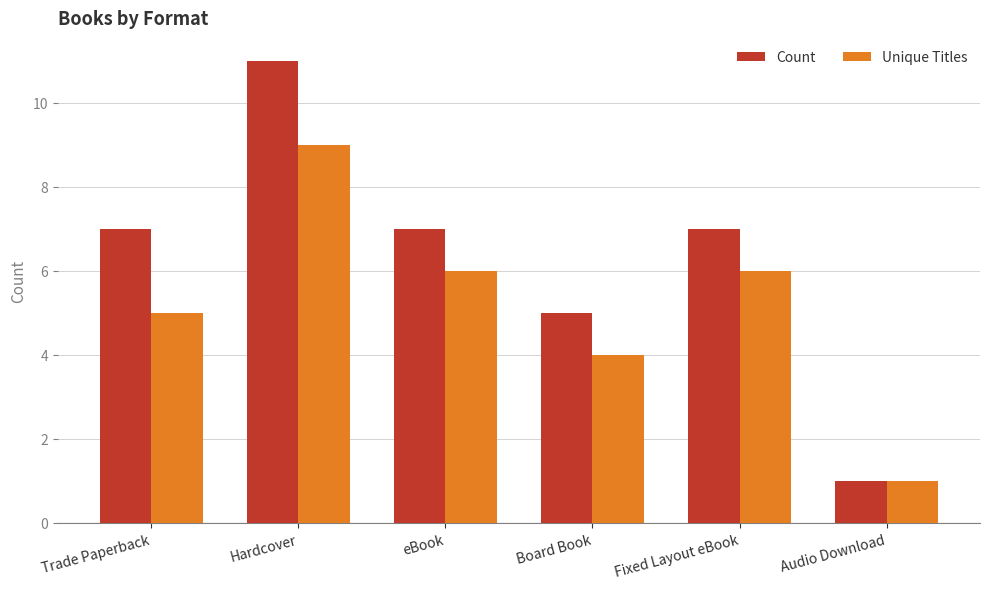

Does the chart contain stacked bars?

No